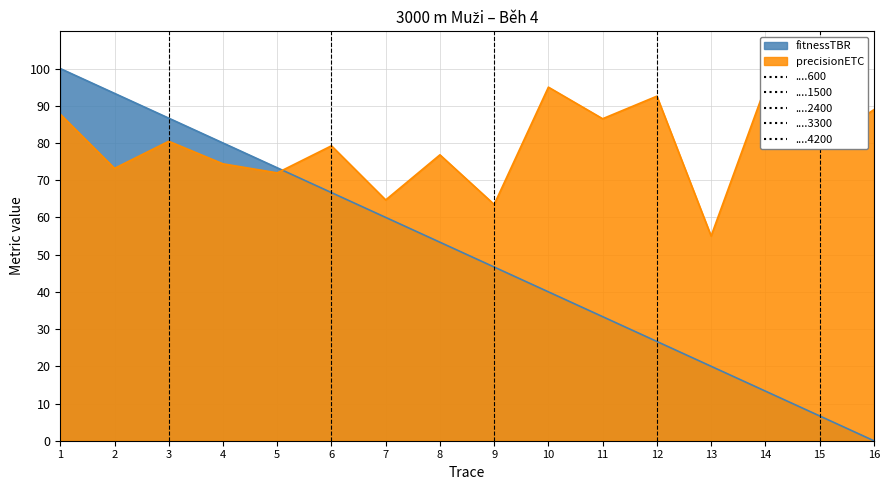

What is the highest value of the fitnessTBR series?

100.0